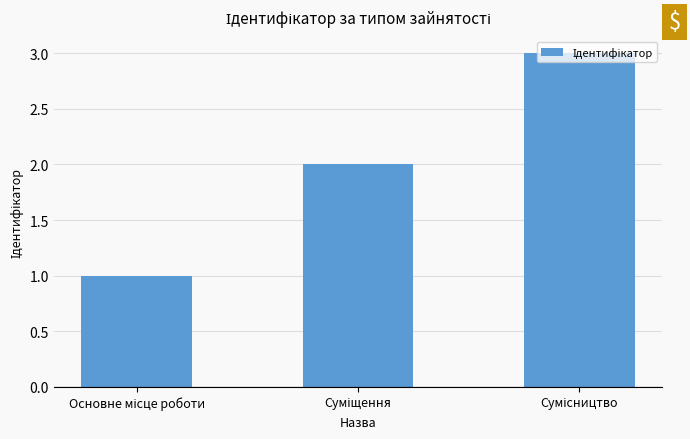

What is the sum of all values?

6